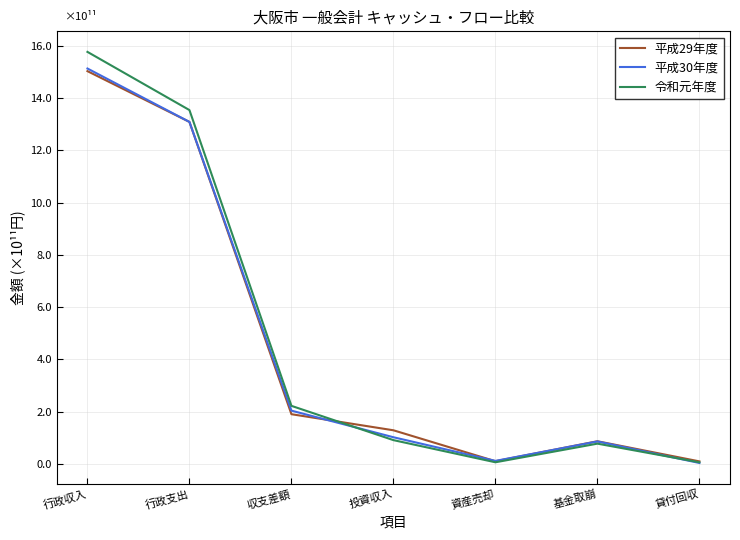

Which category has the highest value in the 令和元年度 series?

行政収入